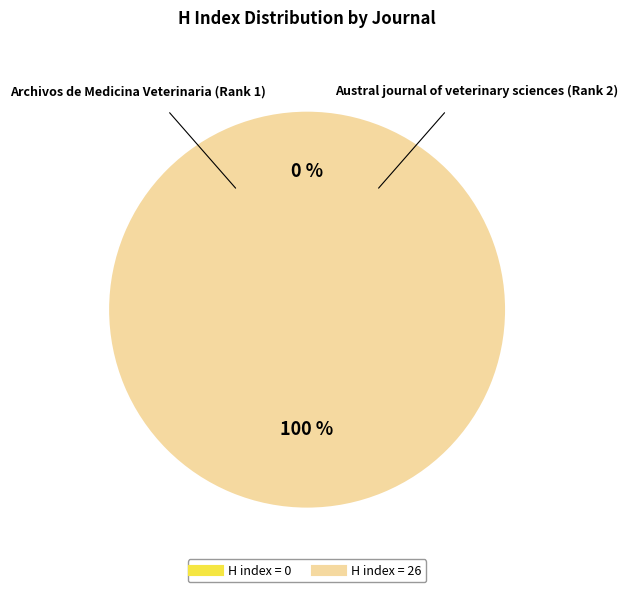

What is the change in value from Archivos de Medicina Veterinaria (Rank 1) to Austral journal of veterinary sciences (Rank 2)?

+26